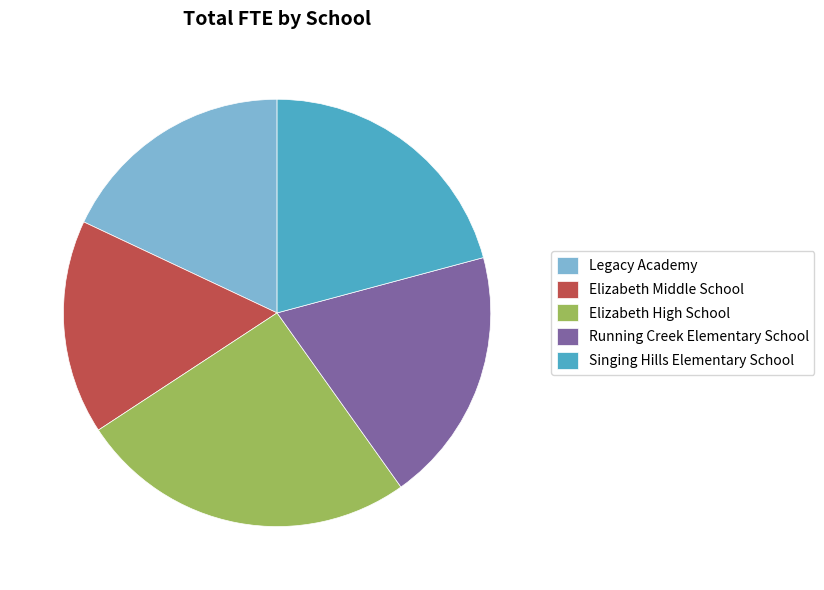

True or false: Singing Hills Elementary School accounts for 32% of the total.

False